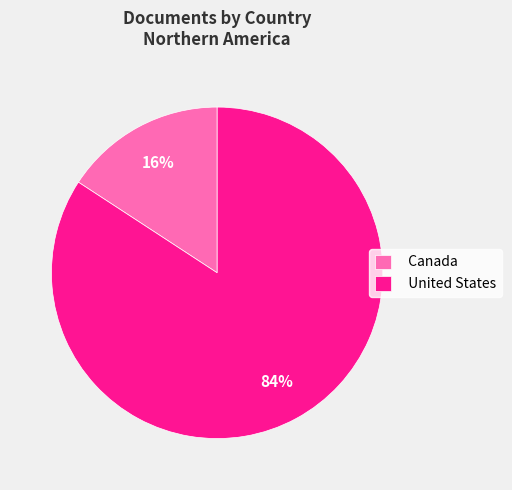

Rank the categories by value from highest to lowest.

United States, Canada